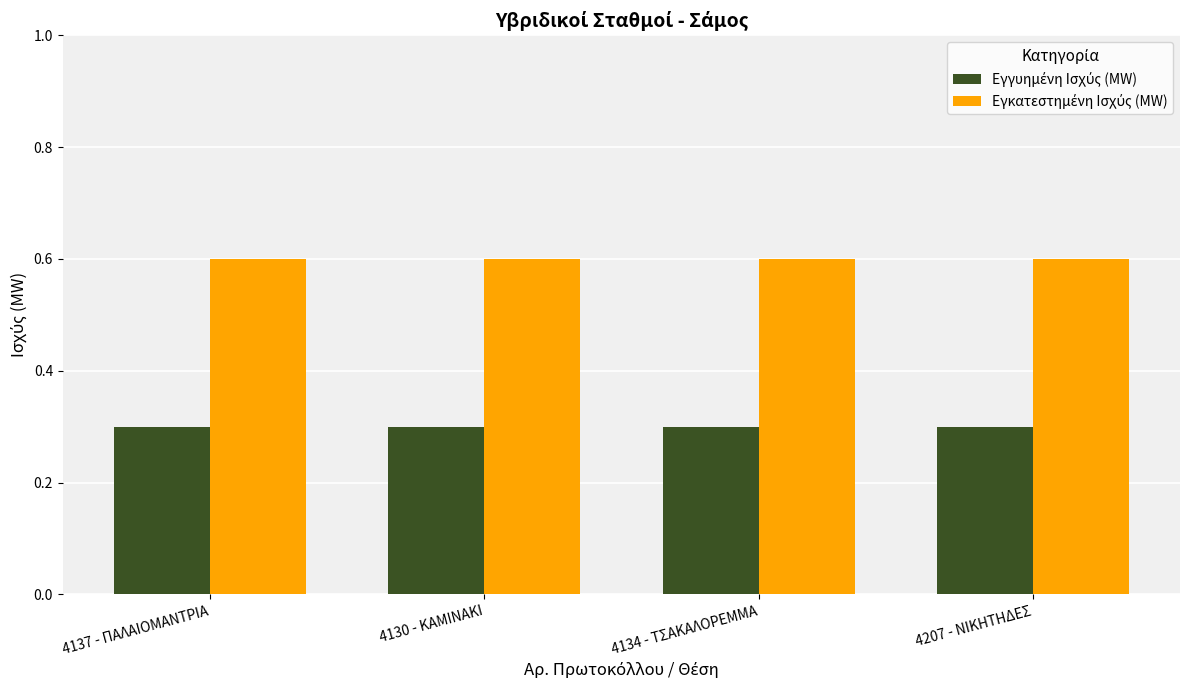

What is the spread (max minus min) of values at 4137 - ΠΑΛΑΙΟΜΑΝΤΡΙΑ?

0.3